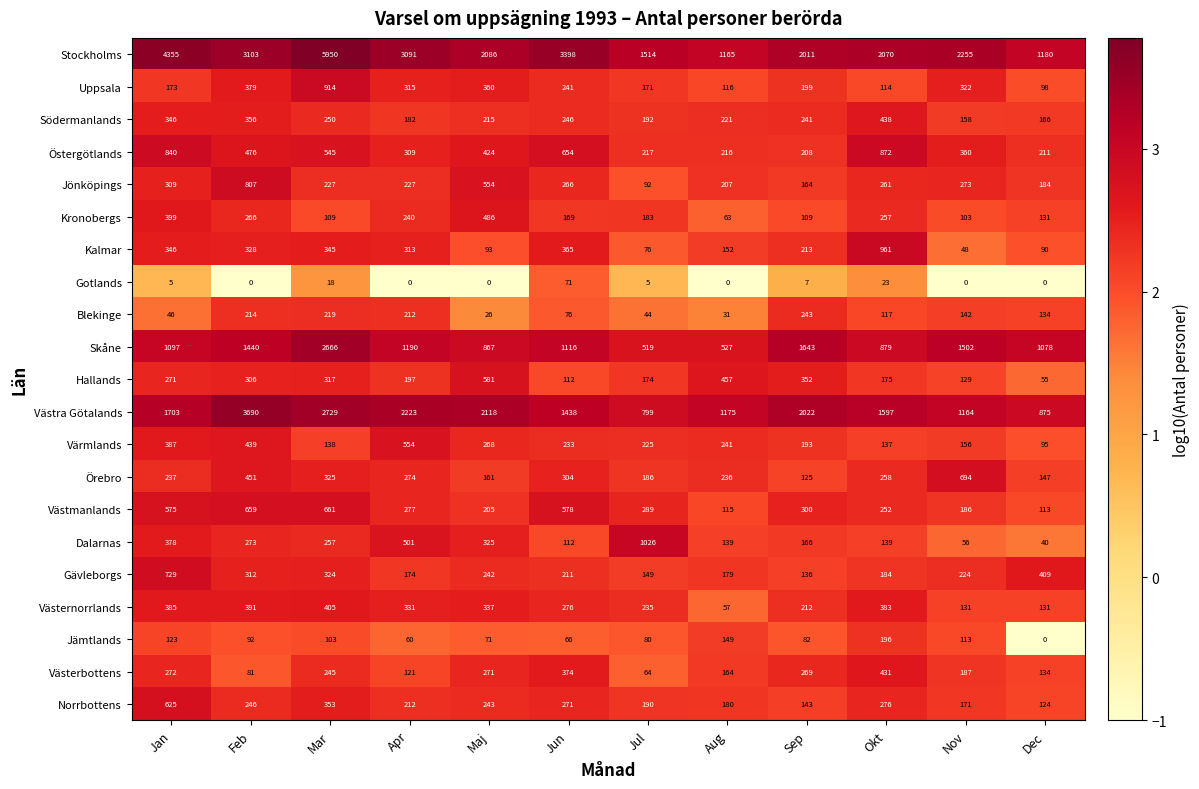

Which series has the largest total across all categories?

Stockholms